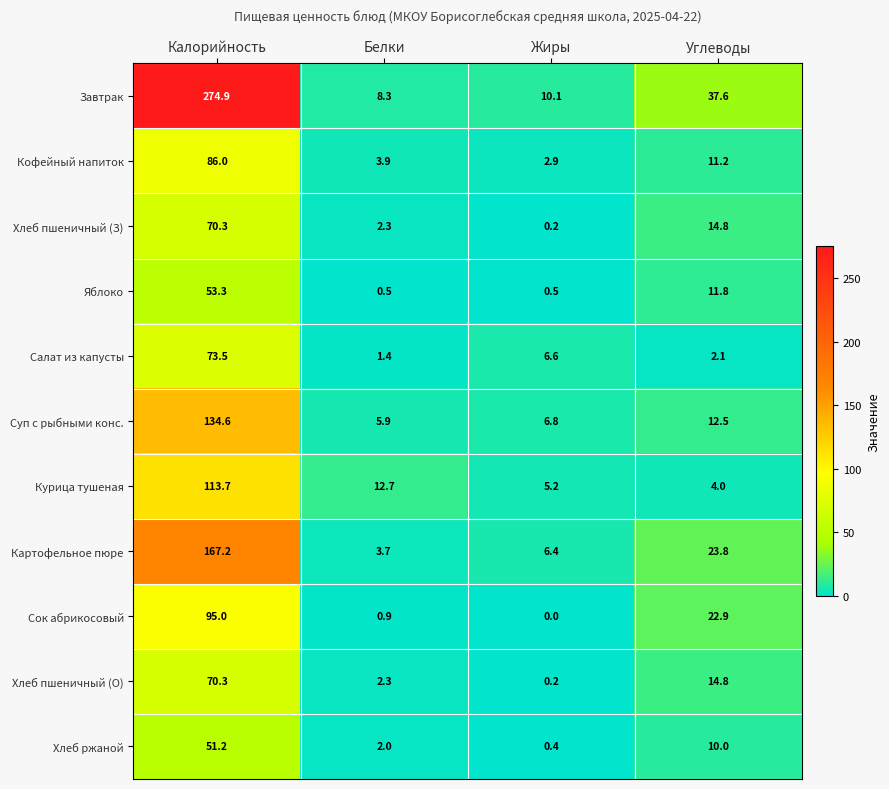

What is the sum of the Завтрак values at Белки and Углеводы?

45.9